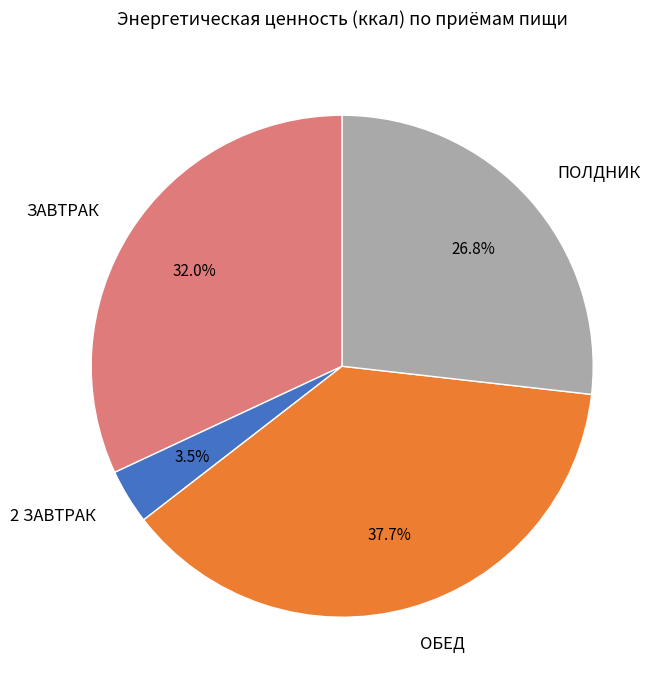

How many segments does this pie chart have?

4